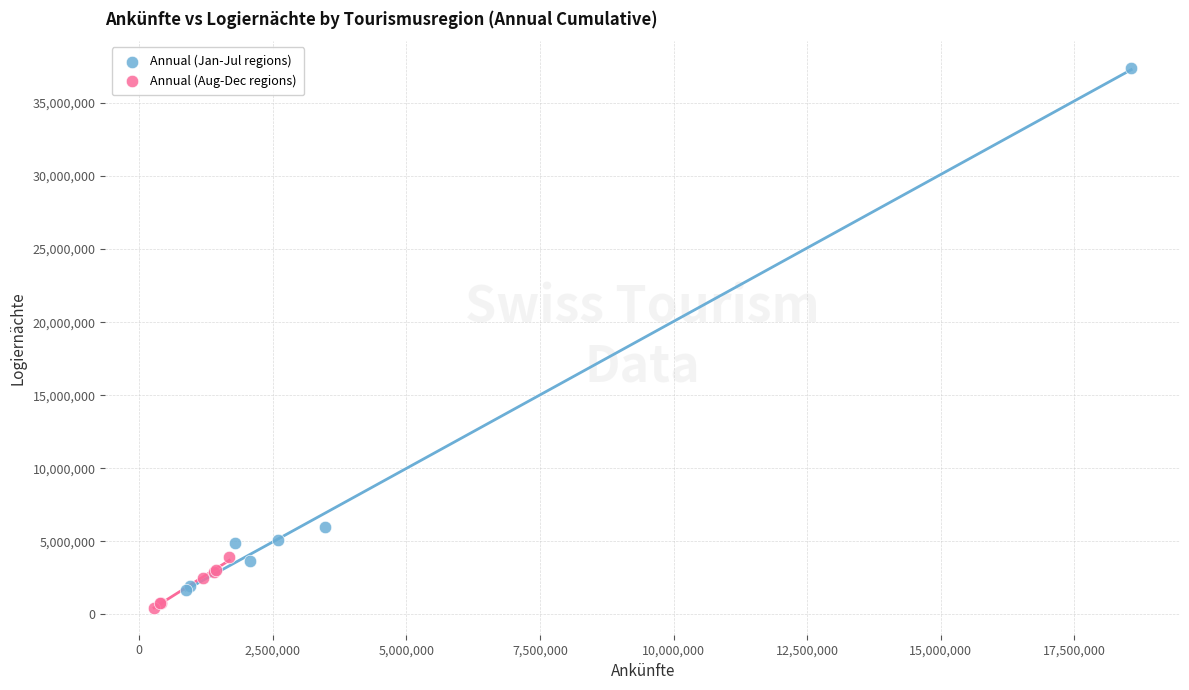

Which series reaches the maximum Y coordinate?

Annual (Jan-Jul regions)